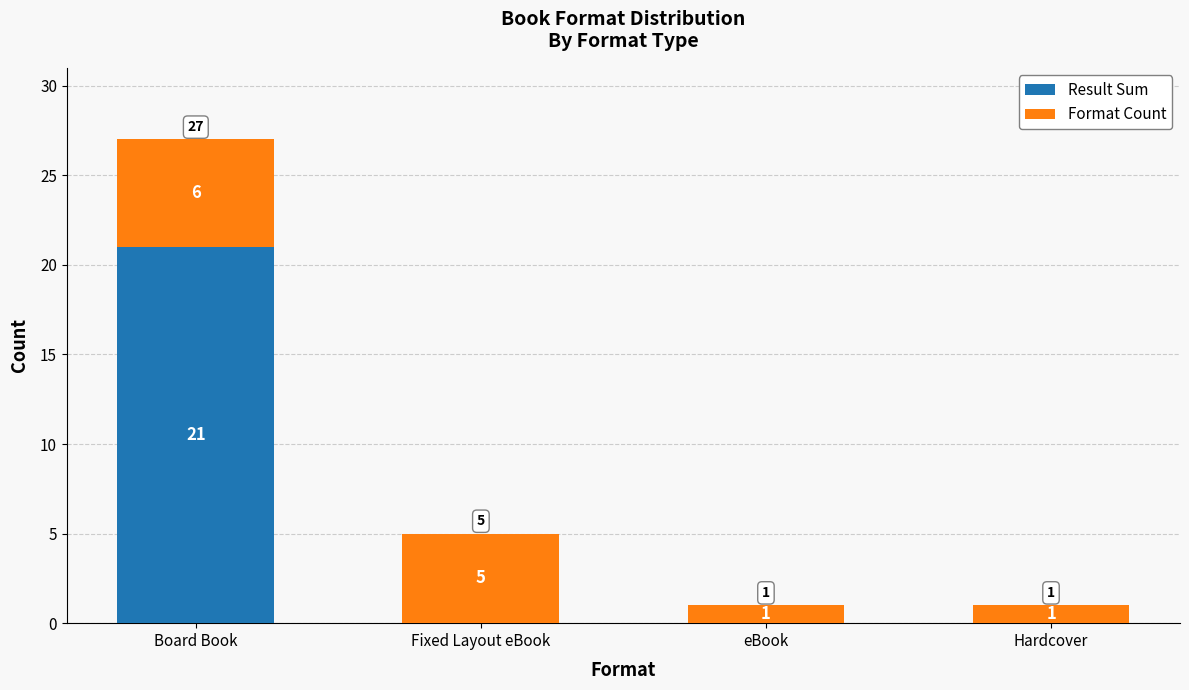

At which category is the sum across all series the highest?

Board Book